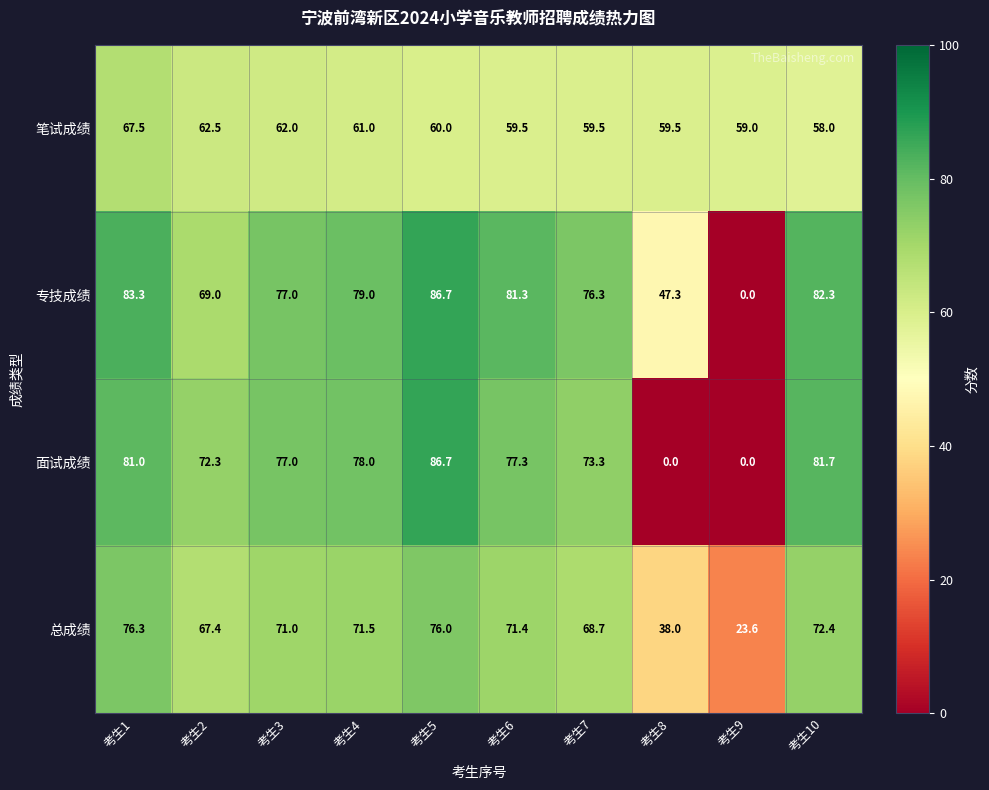

What is the lowest value of the 笔试成绩 series?

58.0